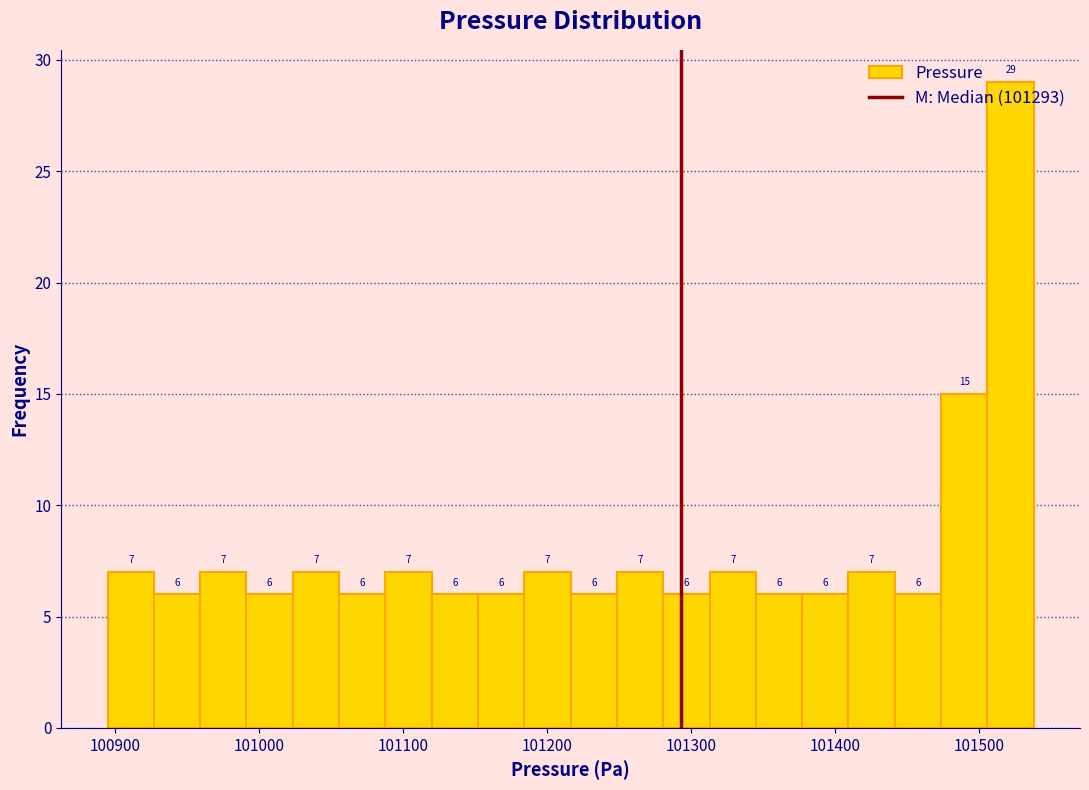

Read against the x-axis, roughly where is the centre of the tallest bar?

101520